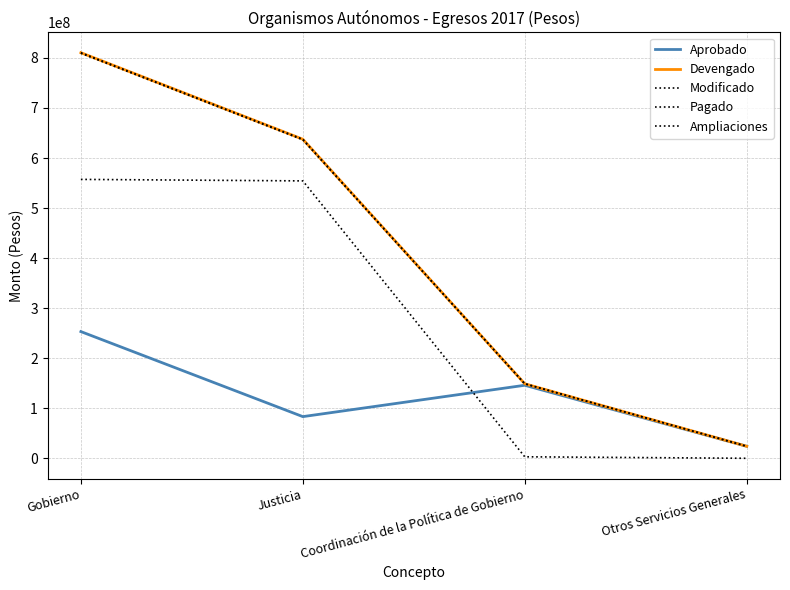

Between Coordinación de la Política de Gobierno and Gobierno, which is larger?

Gobierno